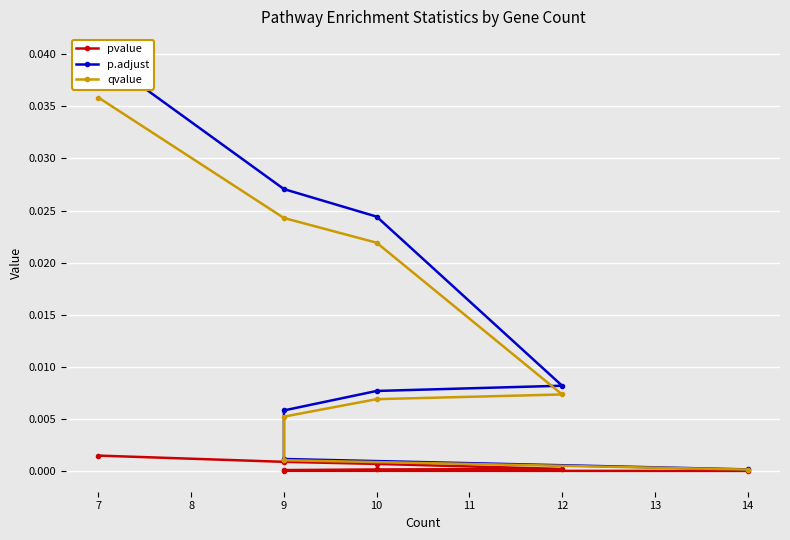

True or false: p.adjust and qvalue intersect in this chart.

False